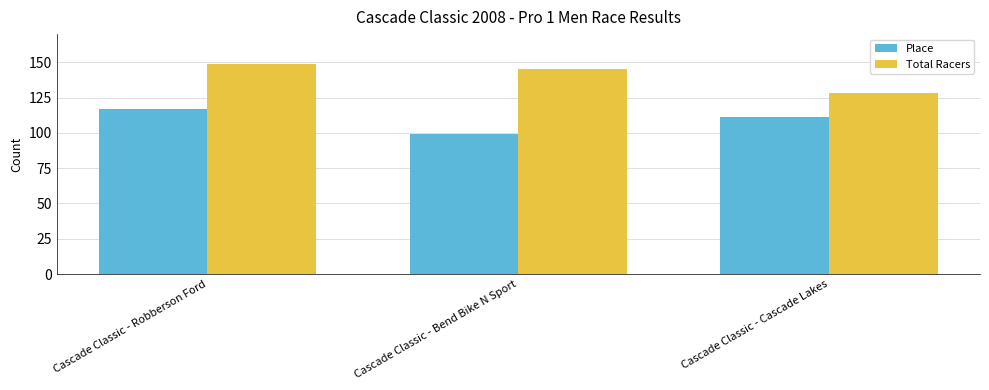

What is the value of the Place bar at the 2nd from the left?

99